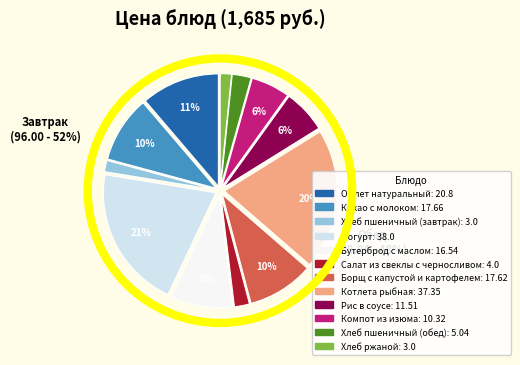

Which has a higher value, Бутерброд с маслом or Компот из изюма?

Бутерброд с маслом